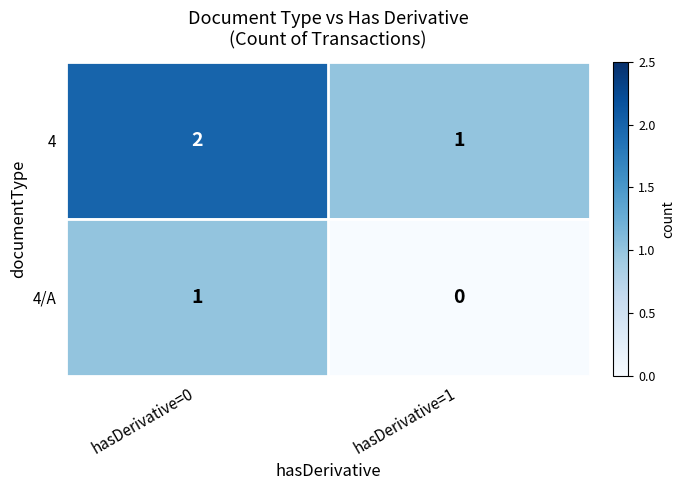

Which label corresponds to the largest value in the chart?

hasDerivative=0